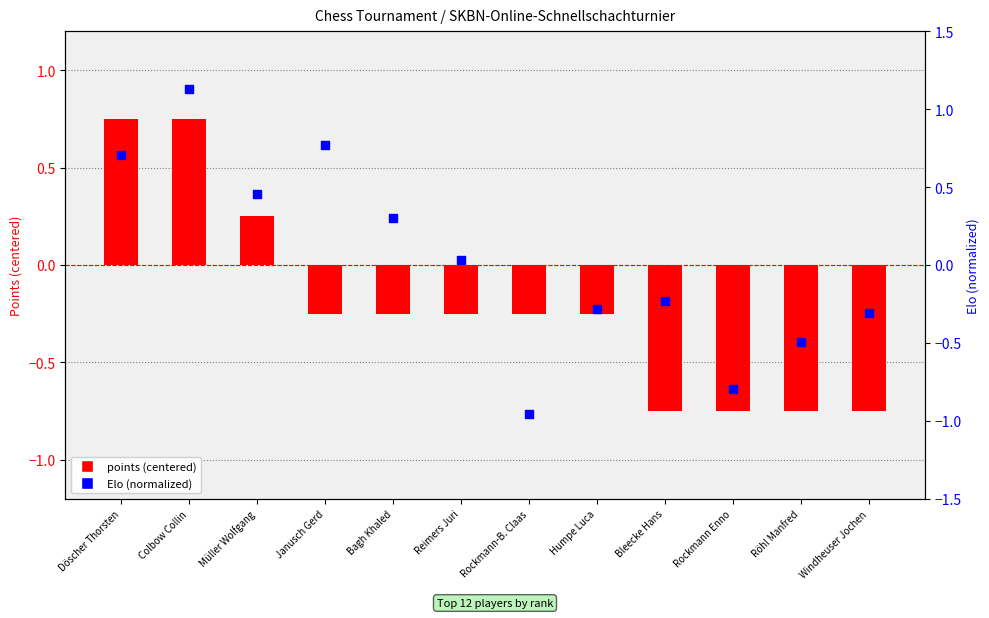

Which series contains the highest Y value?

Elo (normalized)